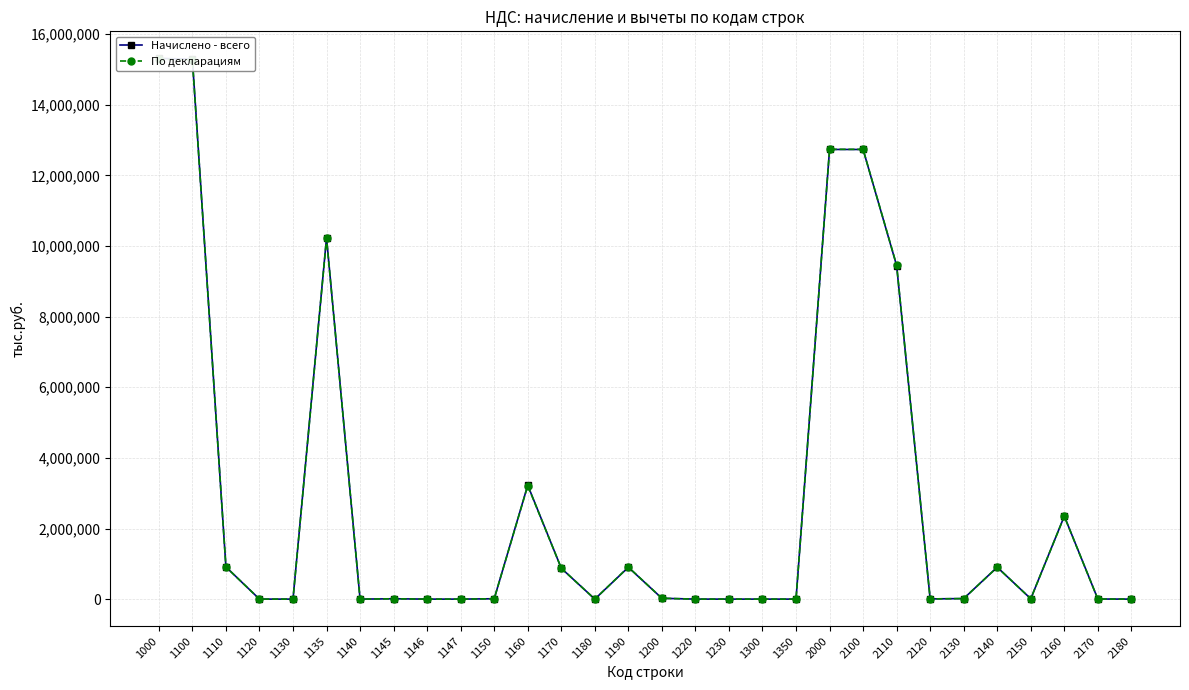

What are all the series names shown in the legend?

Начислено - всего, По декларациям